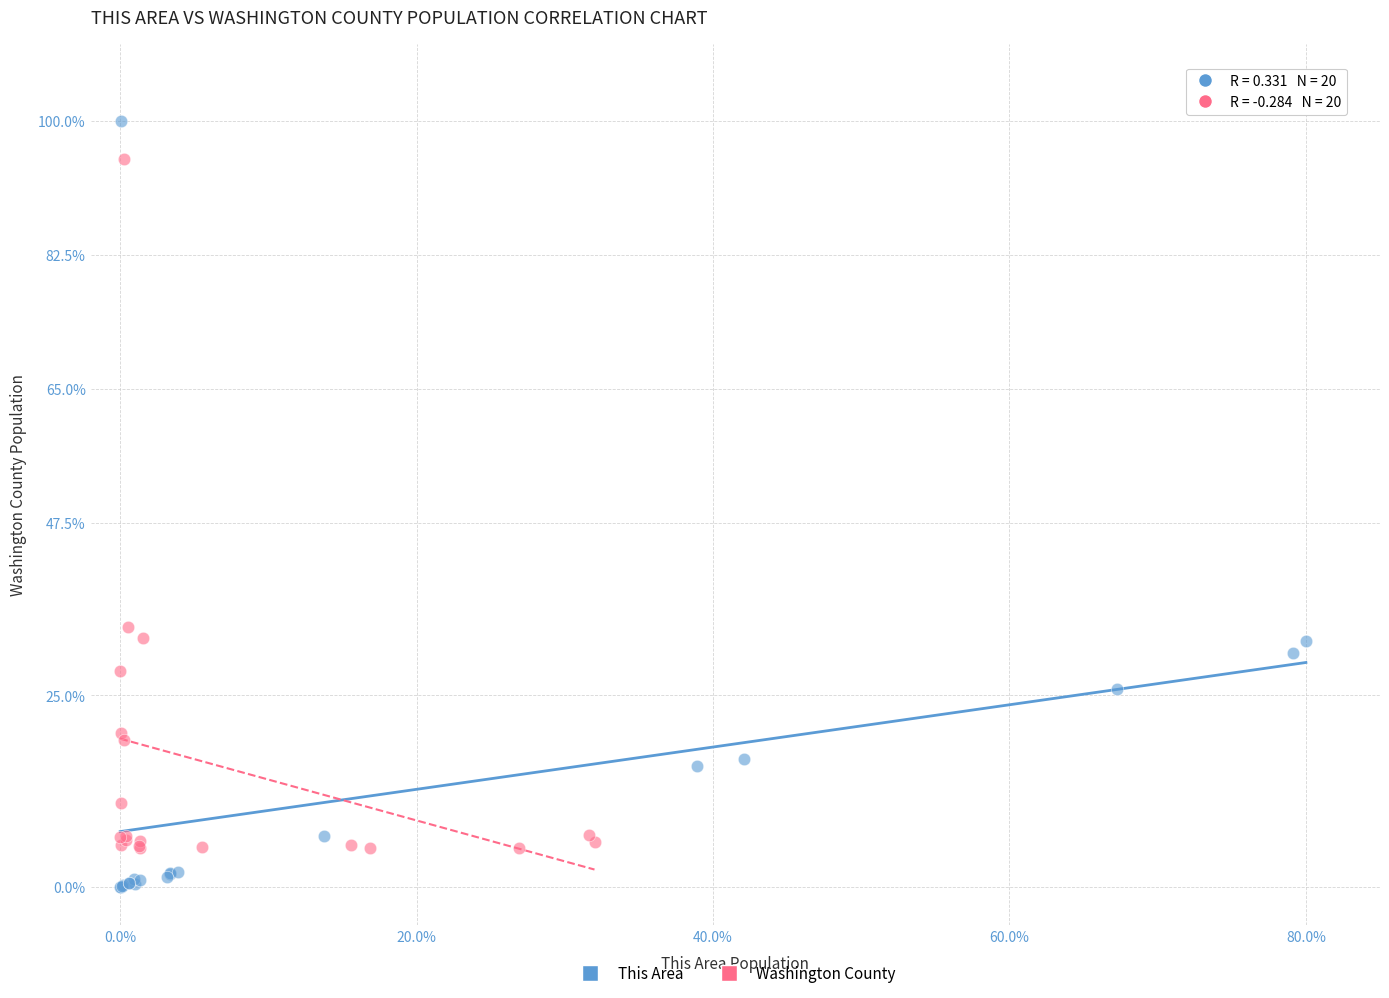

Which series reaches the maximum Y coordinate?

This Area